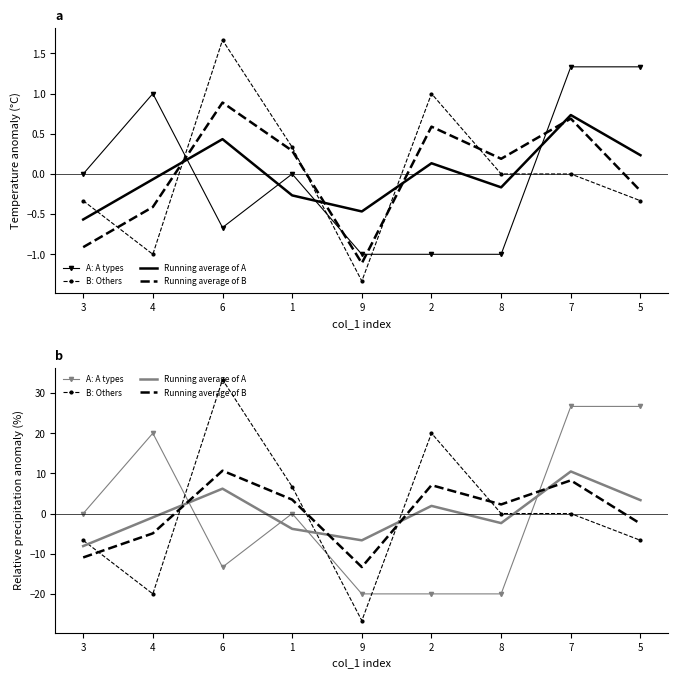

What is the maximum value for Running average of B?

10.7